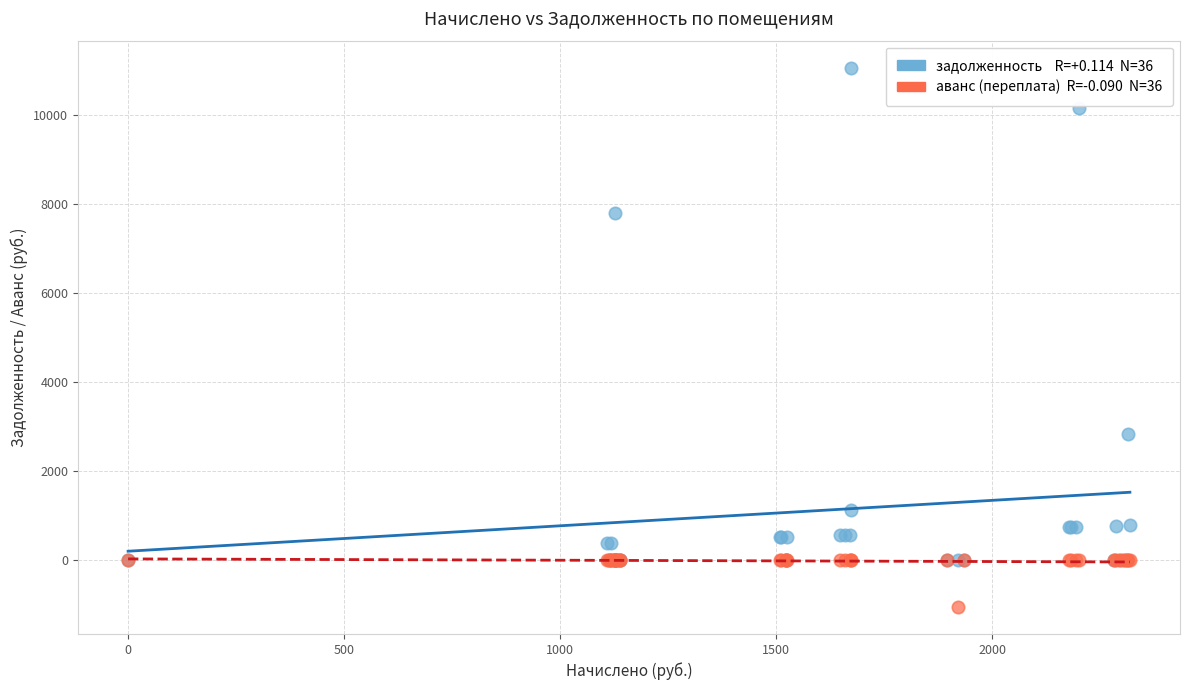

Across all series, what Y value is closest to 5003?

2817.8